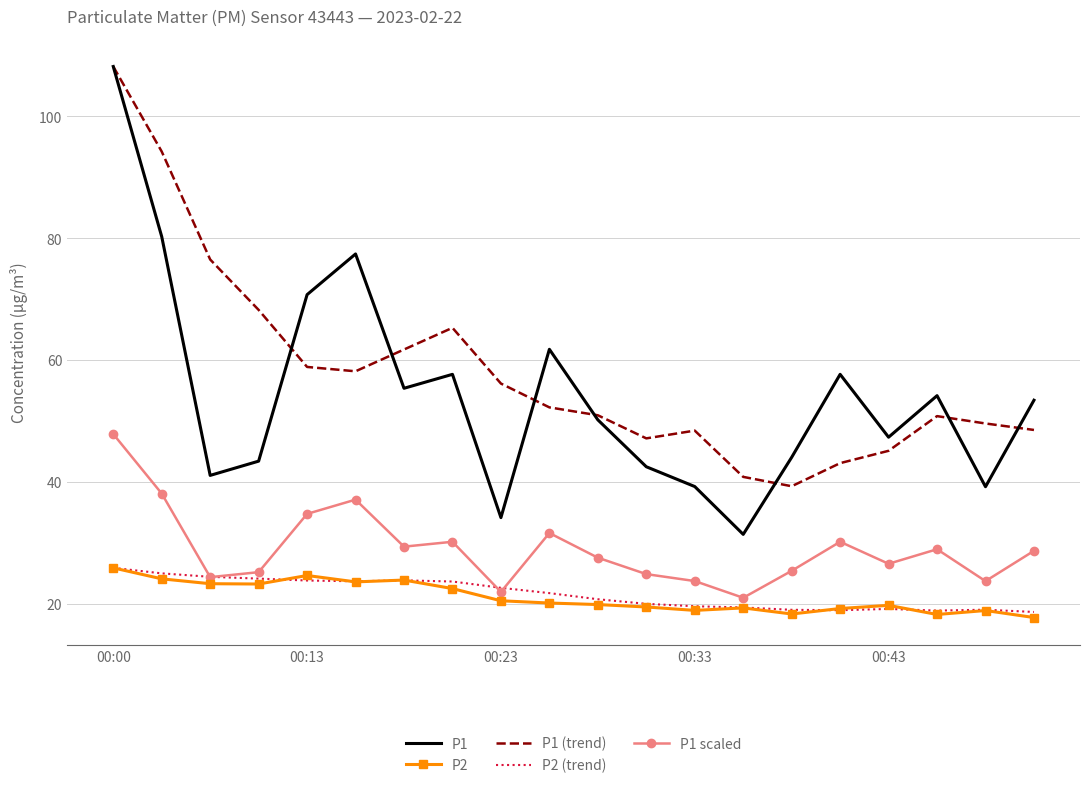

What is the highest value of the P2 series?

25.9